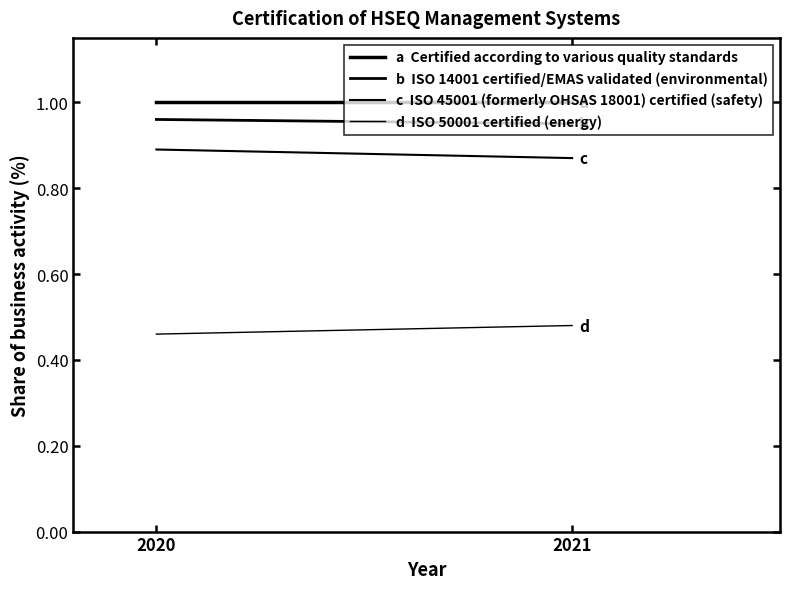

At which category is the sum across all series the highest?

2020